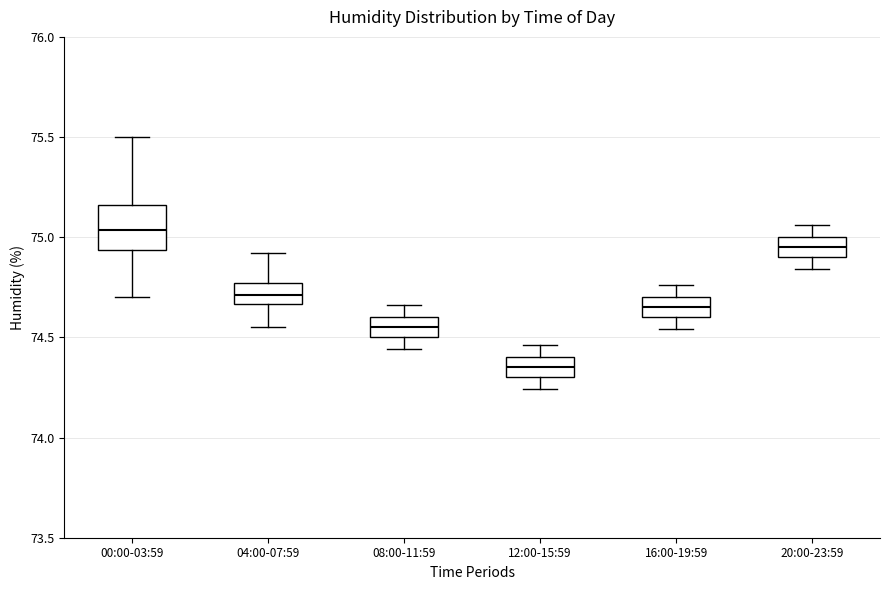

Reading left to right, transcribe this box plot: for each box, give where its median line is, the range the box spans, and where its two whiskers end, as read against the y-axis. The values are not printed on the chart, so give them approximately, as read against the axis.

00:00-03:59: median 75.05, box 74.95 to 75.15, whiskers 74.70 to 75.50
04:00-07:59: median 74.70, box 74.65 to 74.75, whiskers 74.55 to 74.90
08:00-11:59: median 74.55, box 74.50 to 74.60, whiskers 74.45 to 74.65
12:00-15:59: median 74.35, box 74.30 to 74.40, whiskers 74.25 to 74.45
16:00-19:59: median 74.65, box 74.60 to 74.70, whiskers 74.55 to 74.75
20:00-23:59: median 74.95, box 74.90 to 75.00, whiskers 74.85 to 75.05